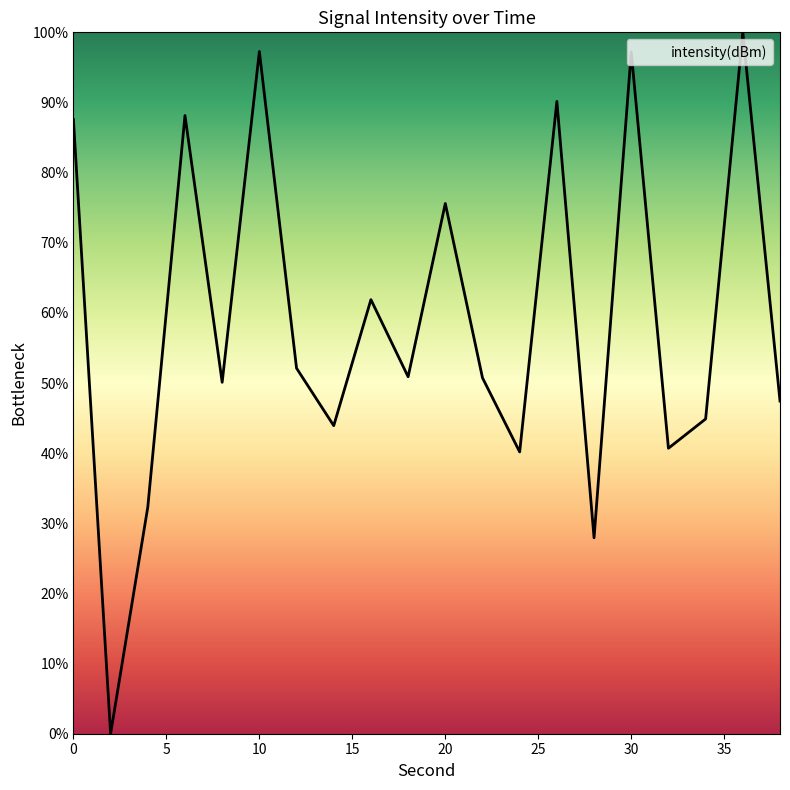

What is the greatest value displayed?

100.0